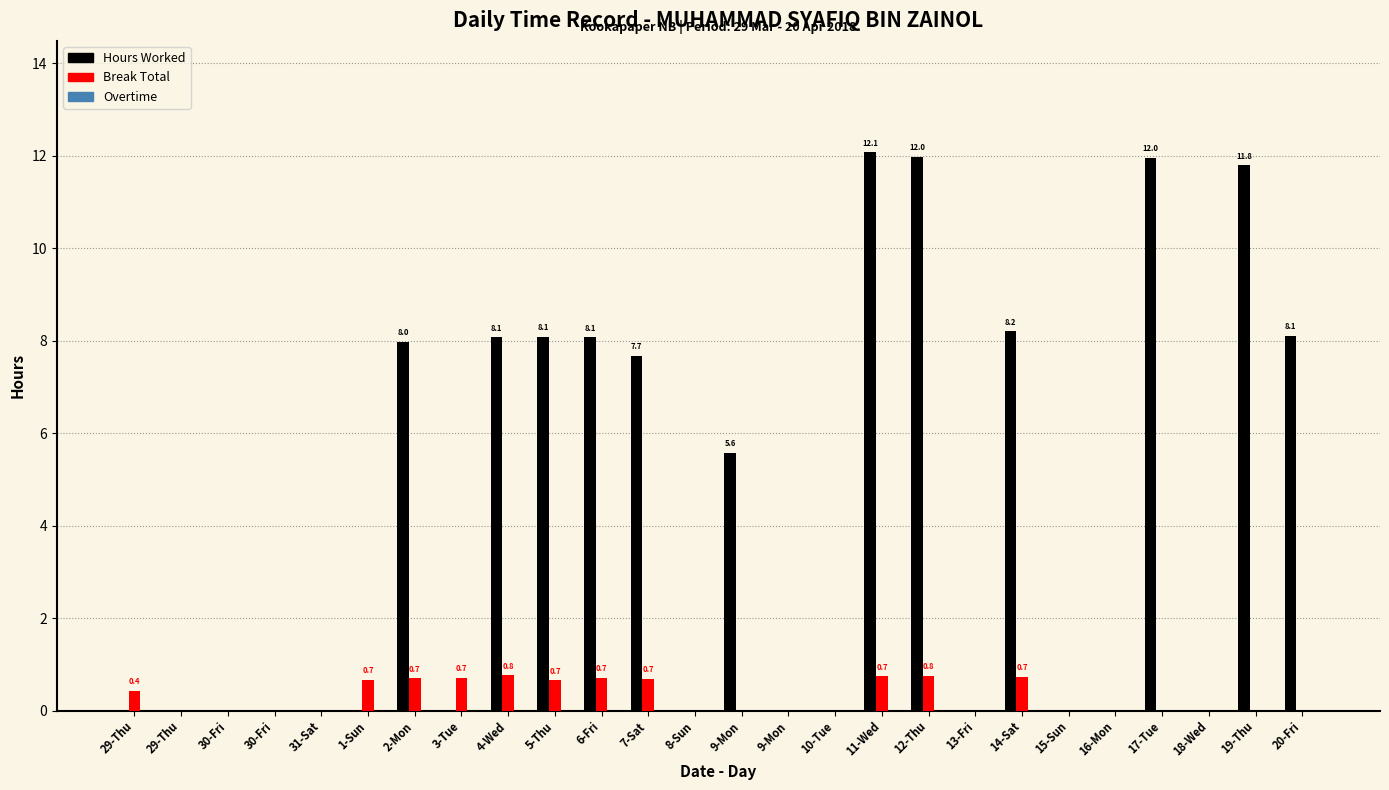

What is the greatest value displayed?

12.1